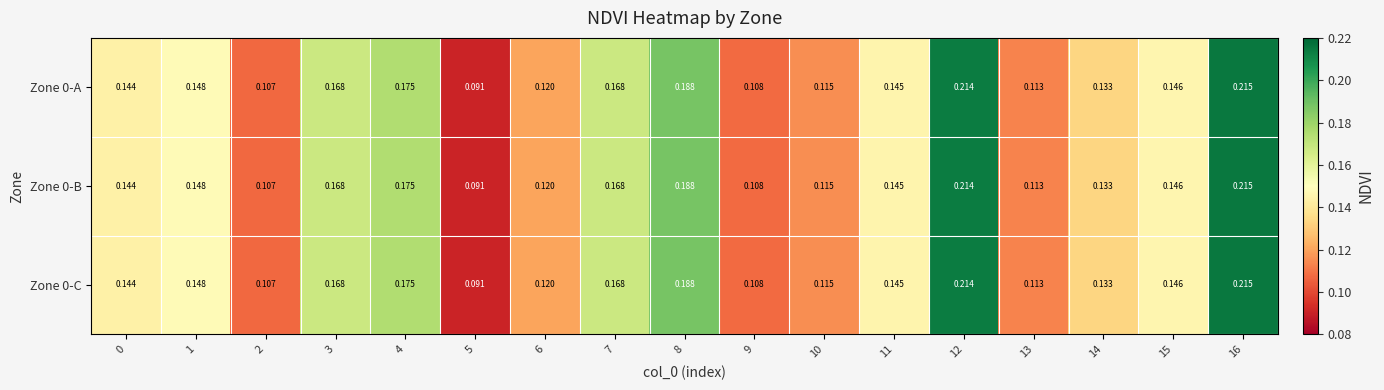

Is the value of Zone 0-A at 12 greater than the value of Zone 0-C at 15?

Yes